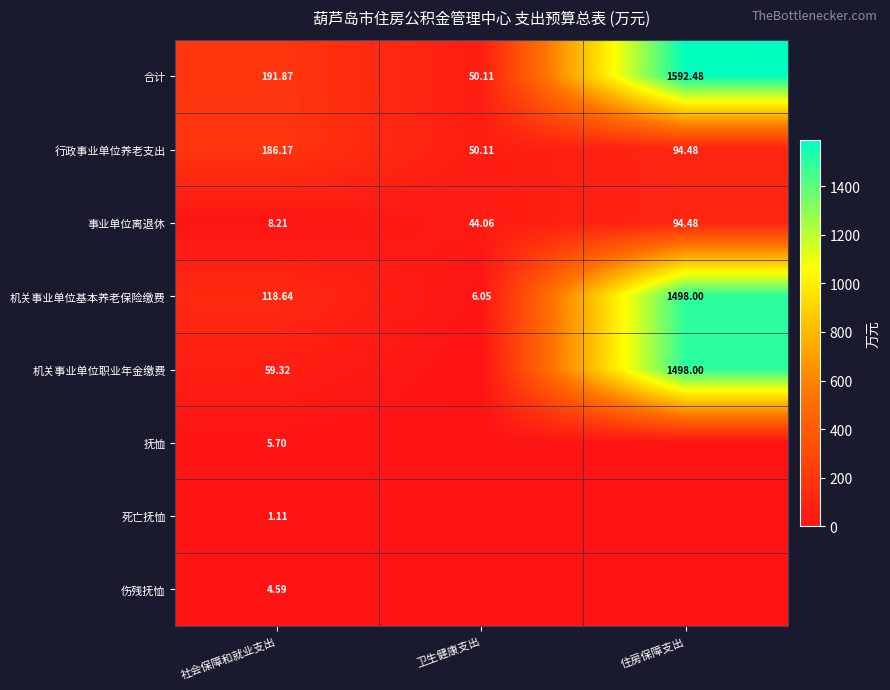

What is the highest value of the 机关事业单位基本养老保险缴费 series?

1498.0